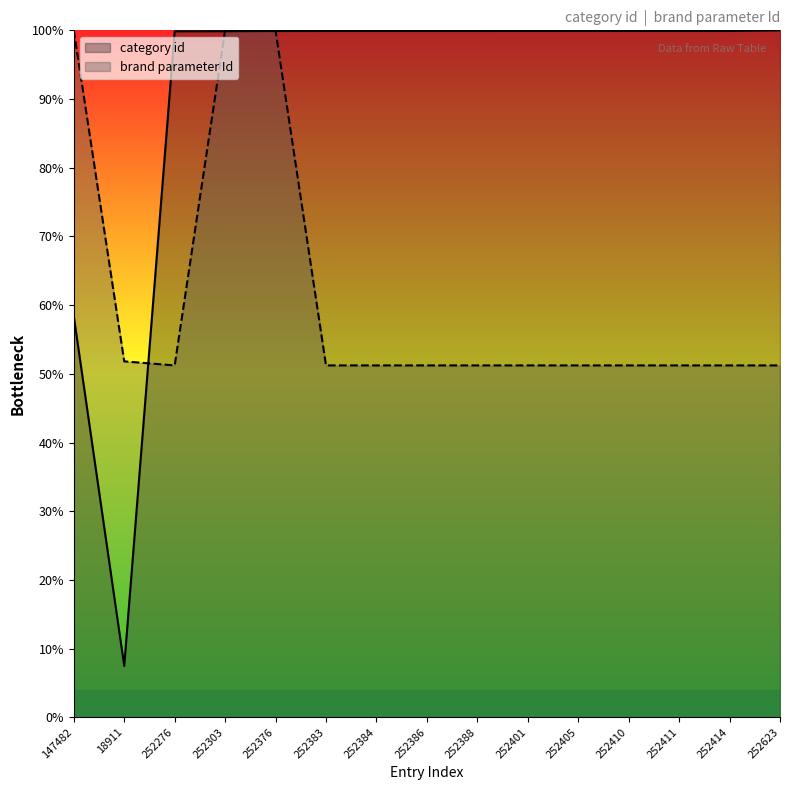

What position from the left is 252401?

10